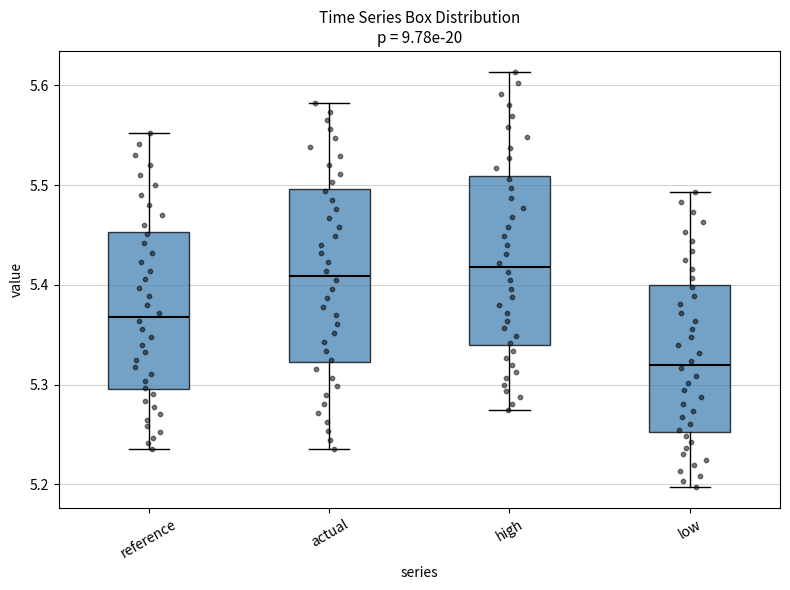

Reading left to right, transcribe this box plot: for each box, give where its median line is, the range the box spans, and where its two whiskers end, as read against the y-axis. The values are not printed on the chart, so give them approximately, as read against the axis.

reference: median 5.37, box 5.30 to 5.45, whiskers 5.24 to 5.55
actual: median 5.41, box 5.32 to 5.50, whiskers 5.24 to 5.58
high: median 5.42, box 5.34 to 5.51, whiskers 5.28 to 5.61
low: median 5.32, box 5.25 to 5.40, whiskers 5.20 to 5.49